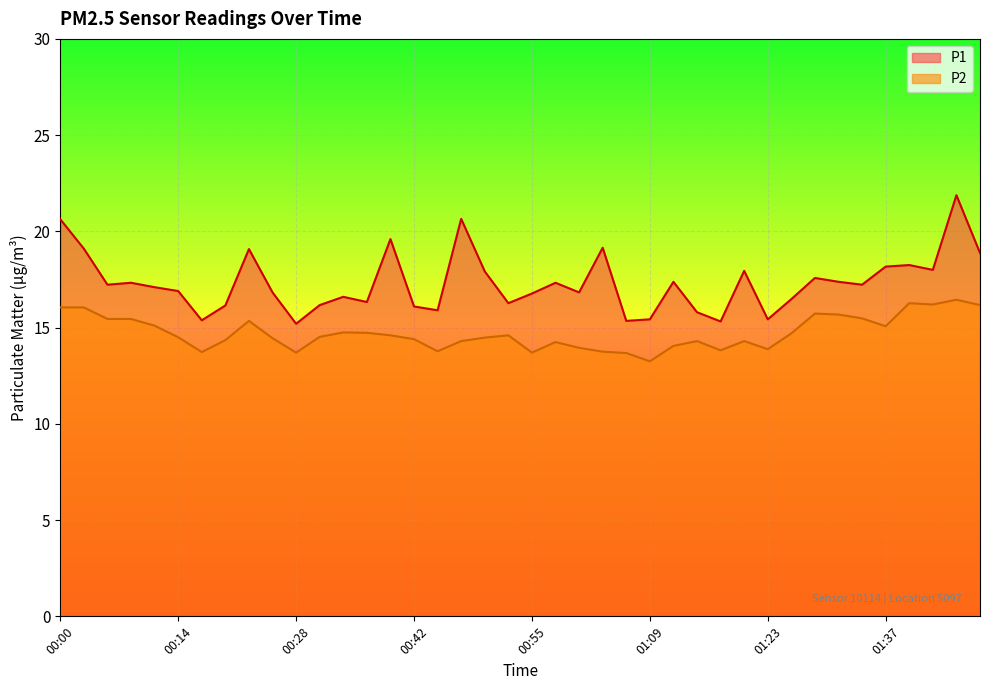

Which series has the largest range (max minus min)?

P1